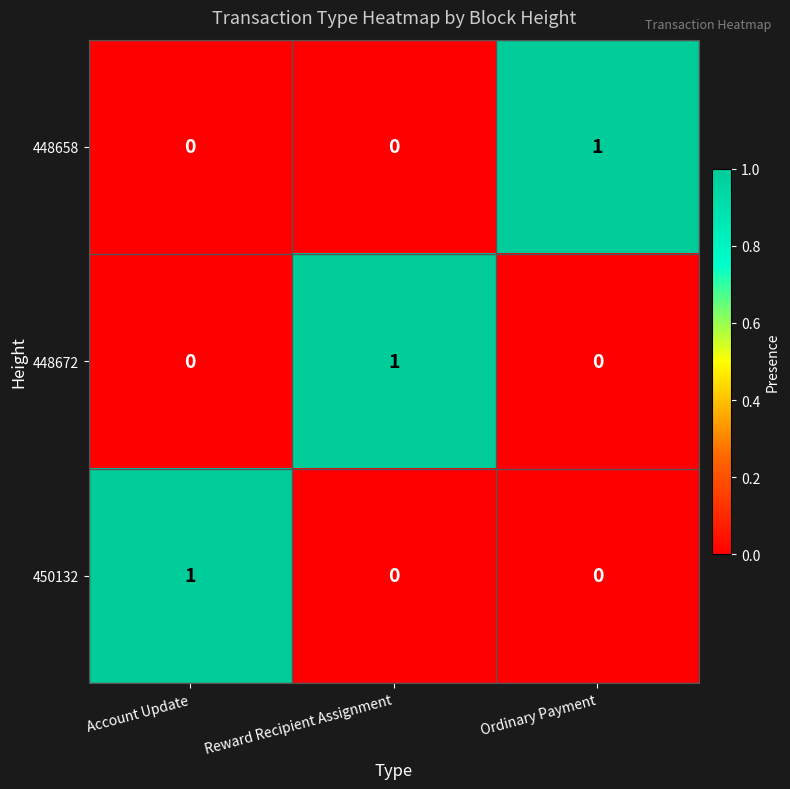

Which category has the highest value in the 450132 series?

Account Update